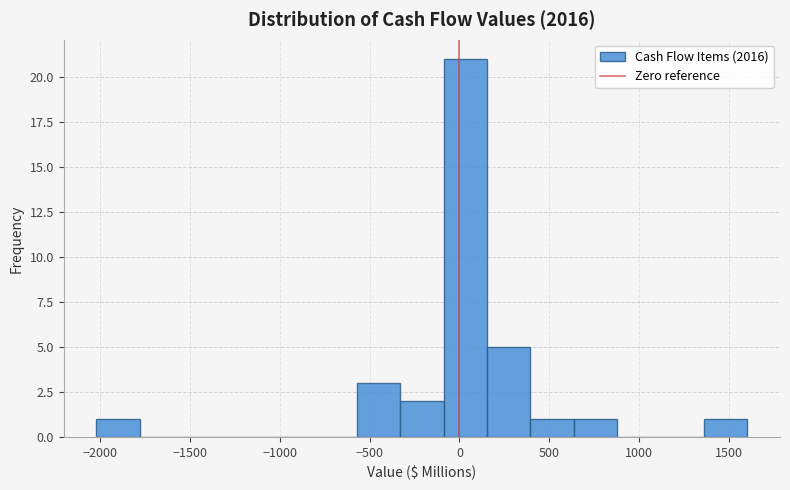

What is the height of the bar covering 150 to 400 on the x-axis? Neither the bar edges nor the heights are printed on the chart, so give them approximately, as read against the axes.

5